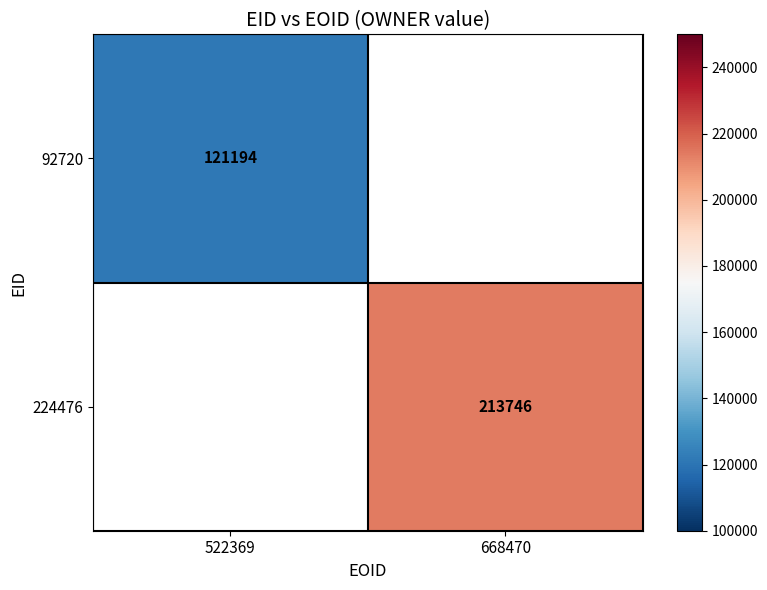

The value of 92720 at 522369 is 121194. True or false?

True